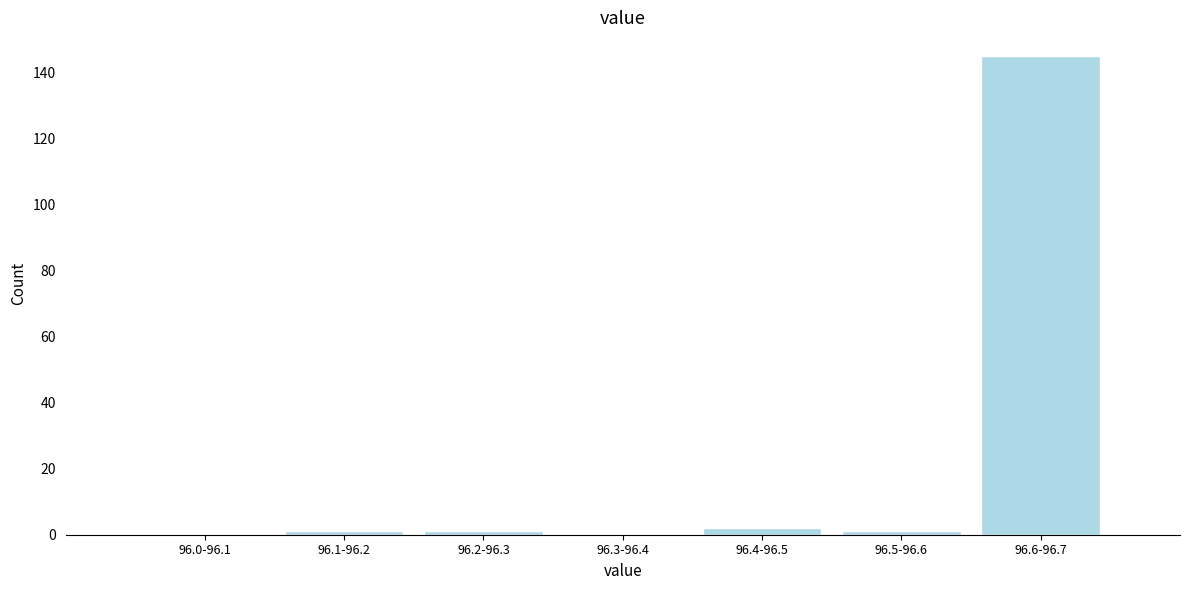

Reading left to right, transcribe all the data shown in this chart.

96.0-96.1=0	96.1-96.2=1	96.2-96.3=1	96.3-96.4=0	96.4-96.5=2	96.5-96.6=1	96.6-96.7=145